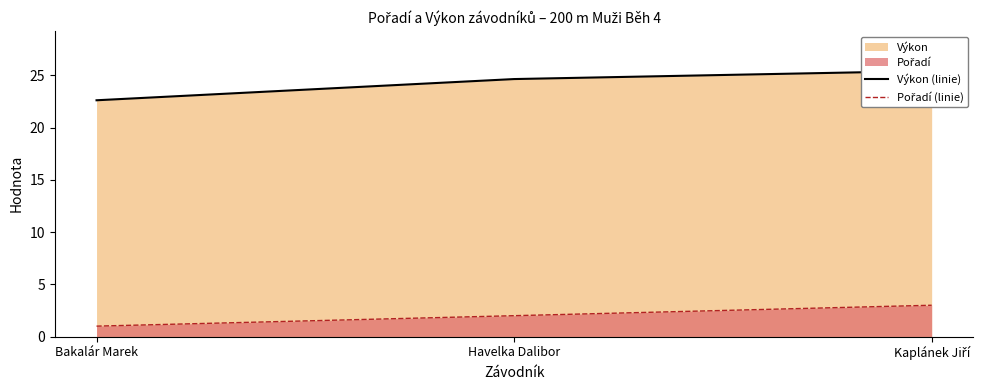

What is the label of the 2nd point from the right?

Havelka Dalibor